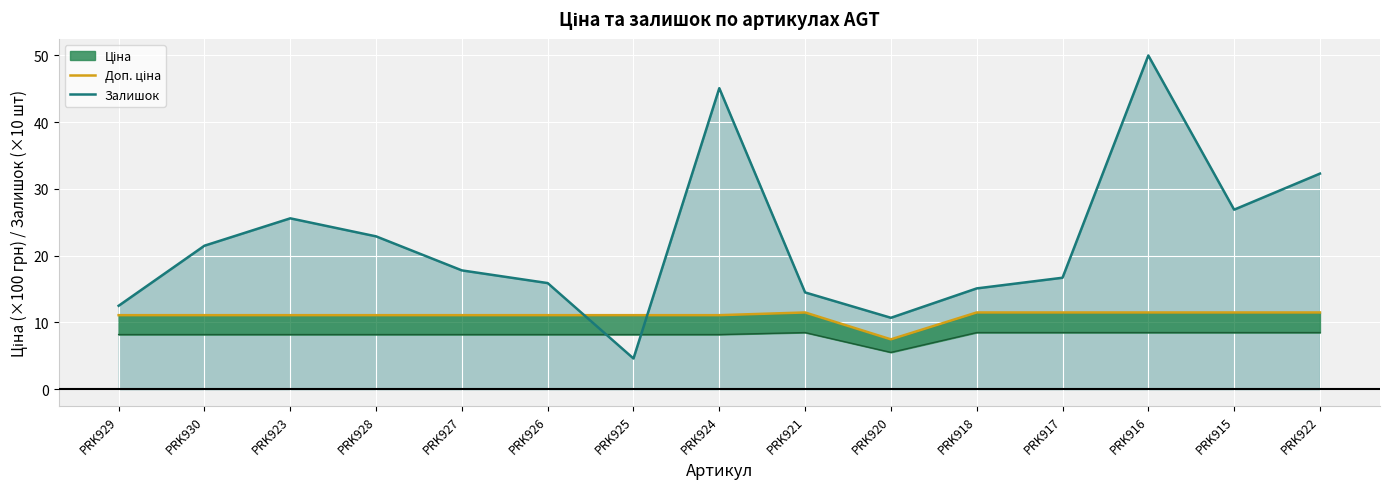

Between PRK923 and PRK916, which is larger?

PRK916